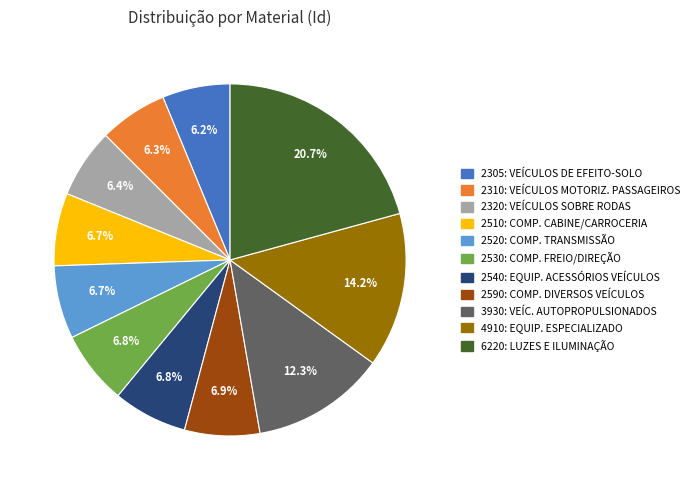

Does 2540: EQUIP. ACESSÓRIOS VEÍCULOS account for over 50% of the chart?

No